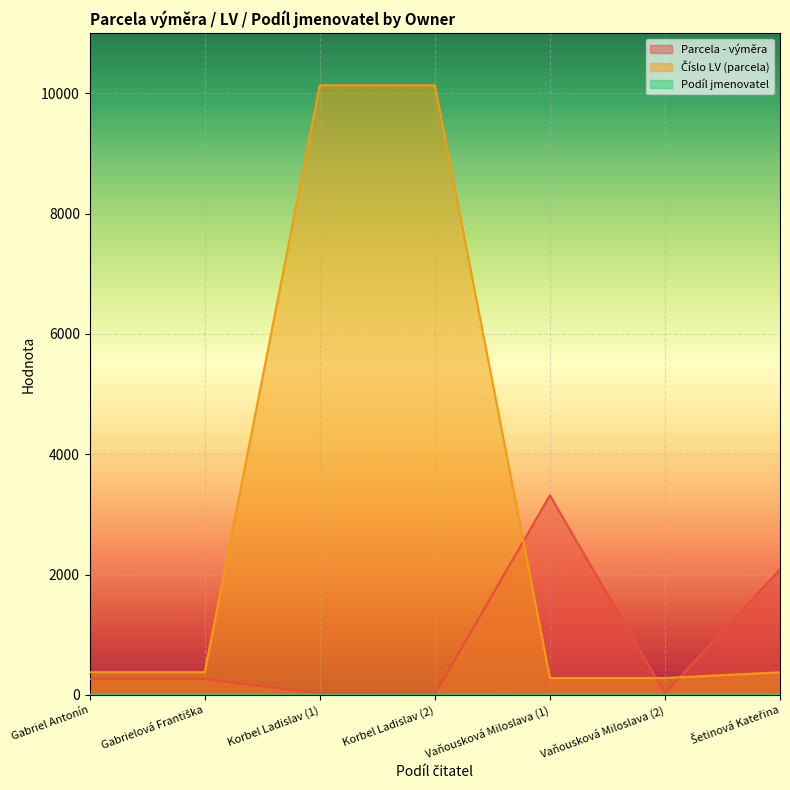

What is the smallest value displayed?

1